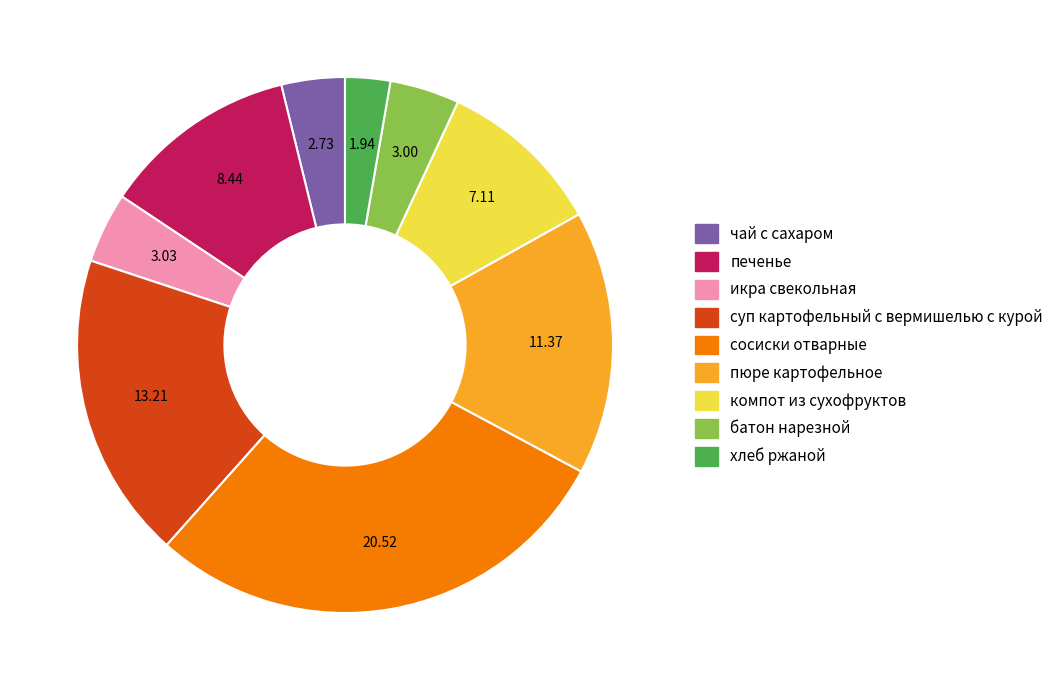

What is the largest slice in the pie chart?

сосиски отварные